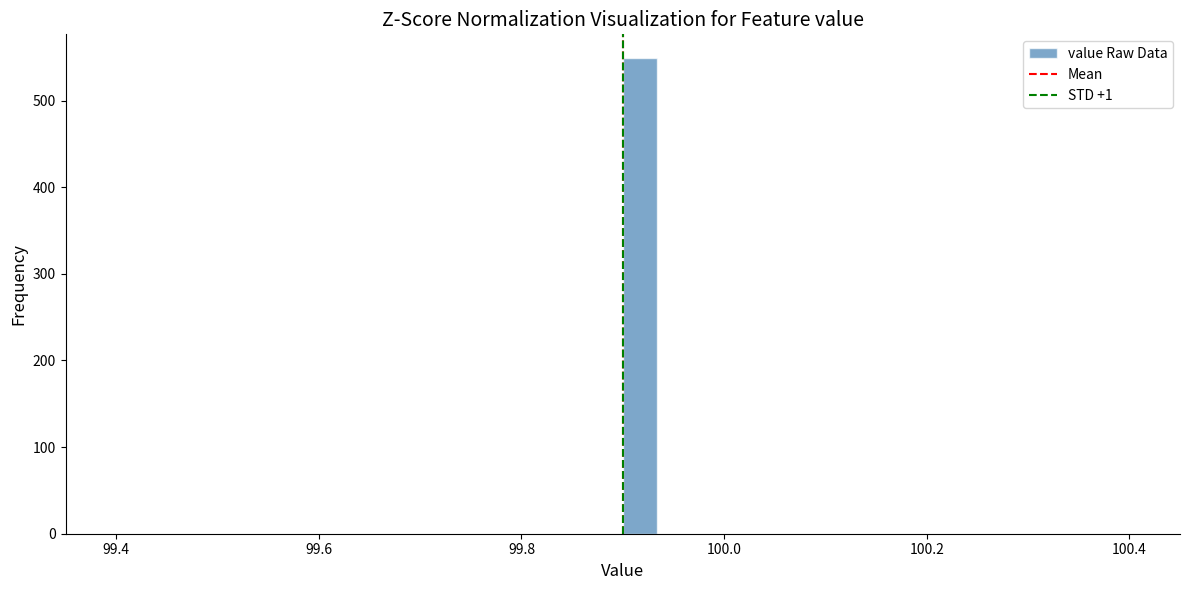

Around what value on the x-axis is the tallest bar? Give the approximate position of its centre, as read against the axis.

99.92